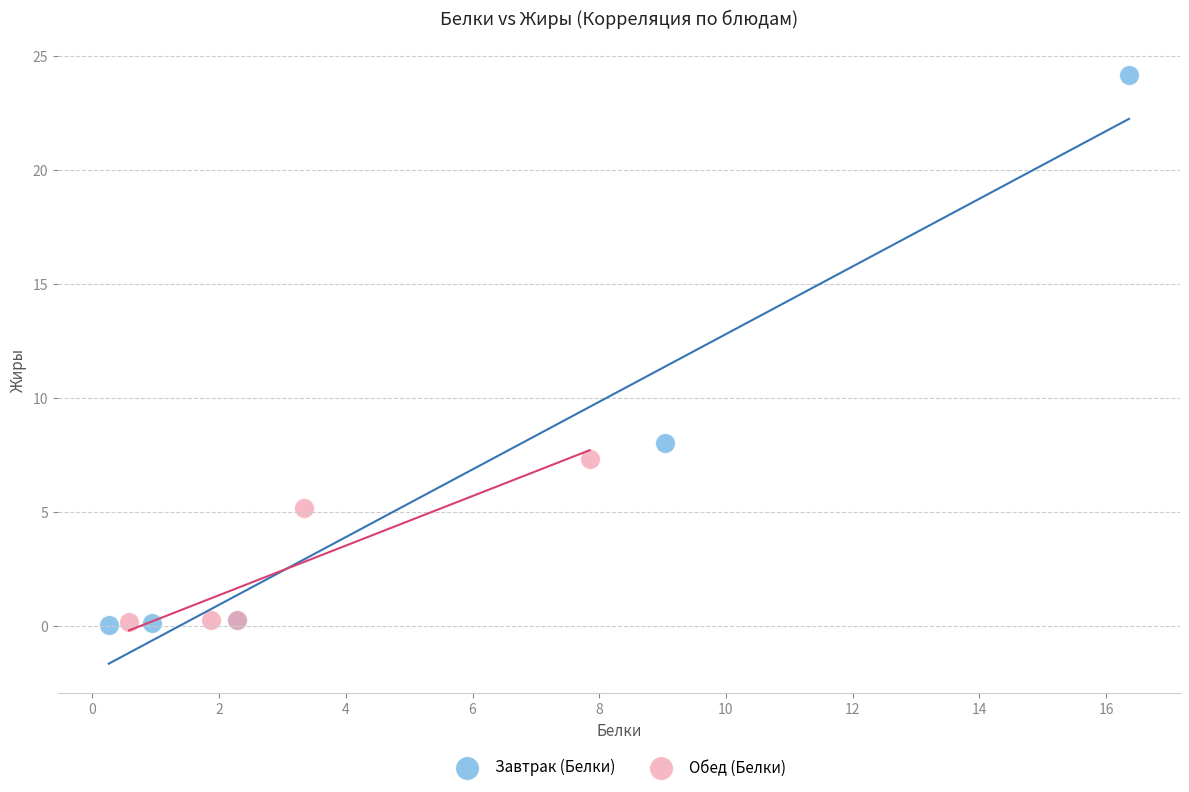

Which series contains the highest Y value?

Завтрак (Белки)